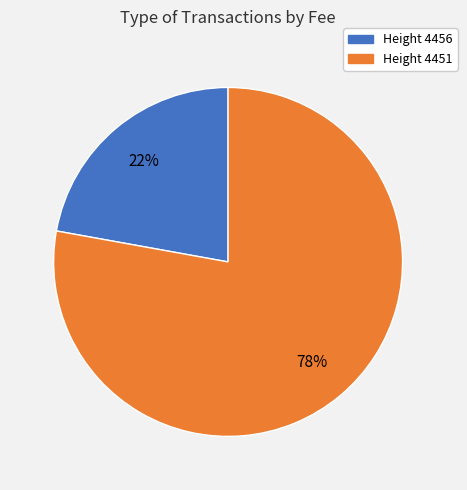

To the nearest percent, what percentage of the pie is Height 4451?

78%